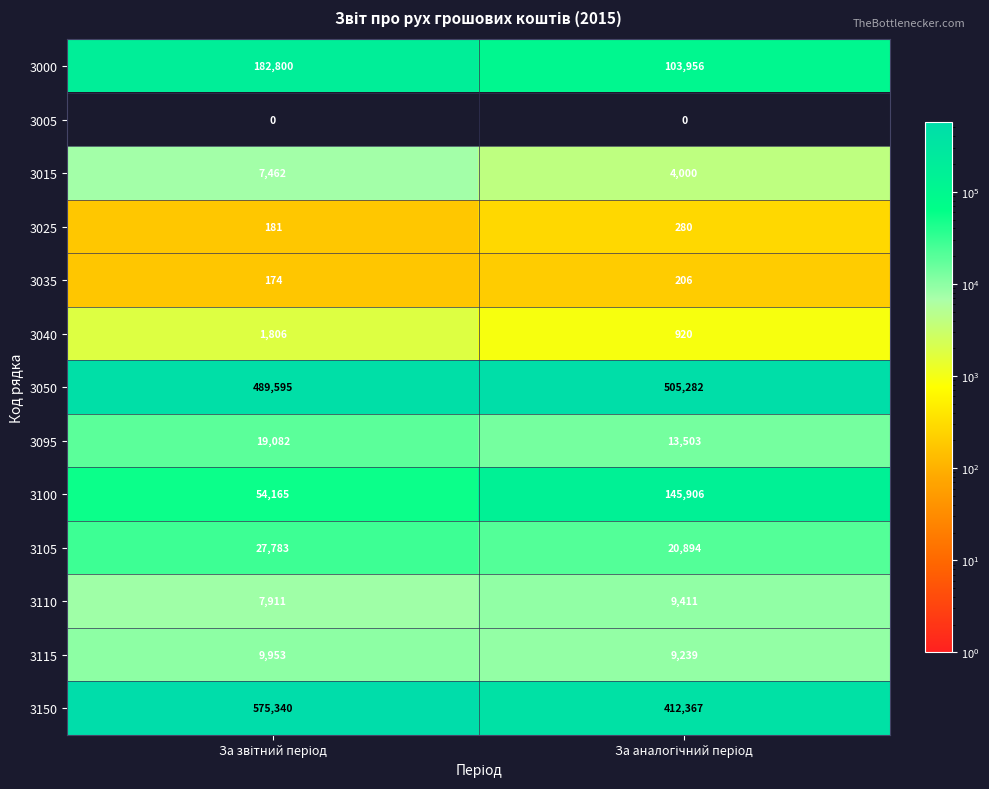

List the series in order of their peak value, lowest first.

3005, 3035, 3025, 3040, 3015, 3110, 3115, 3095, 3105, 3100, 3000, 3050, 3150